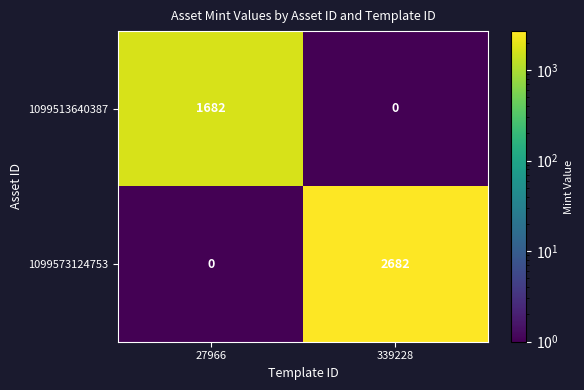

Which series has the largest total across all categories?

1099573124753